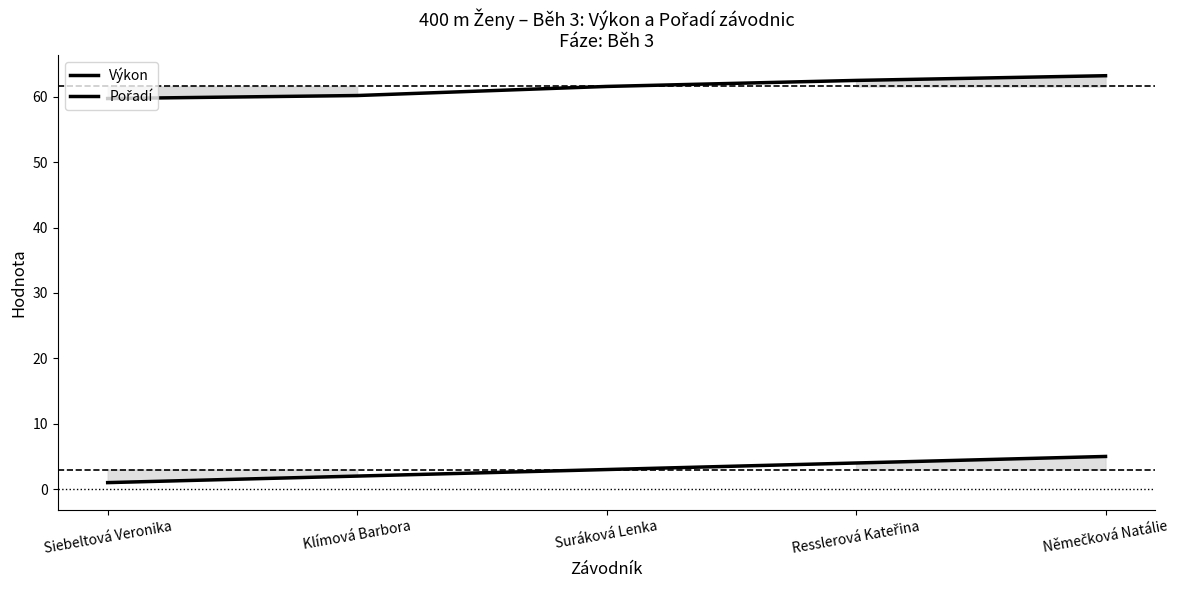

True or false: Pořadí and Výkon cross at least once.

False